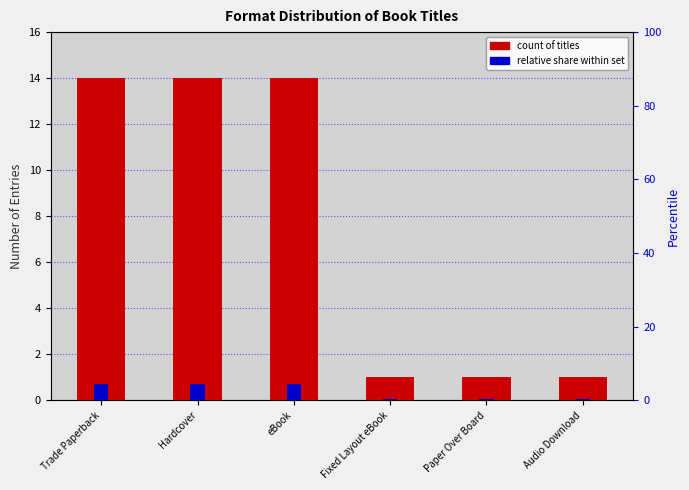

Is the value of relative share at Trade Paperback greater than the value of count of titles at eBook?

No